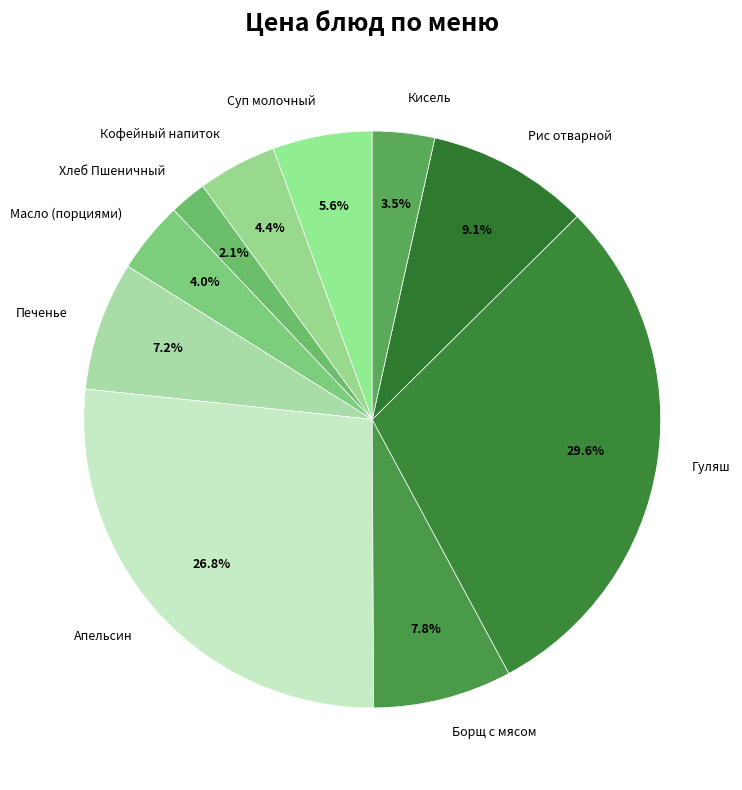

Is it true that Печенье is 7% of the pie?

True